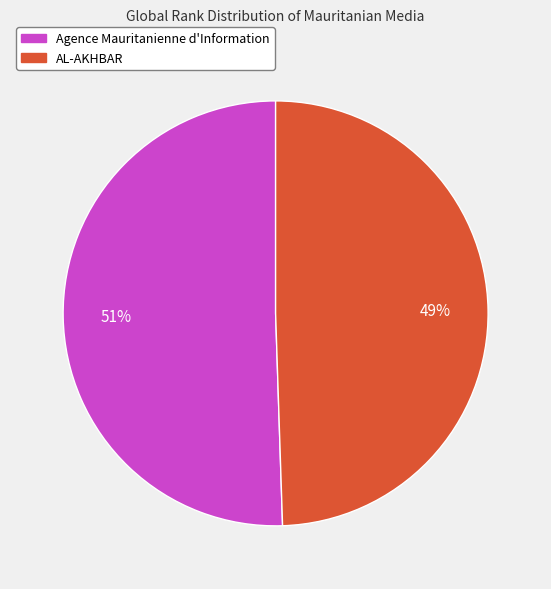

To the nearest percent, what portion does AL-AKHBAR represent?

49%